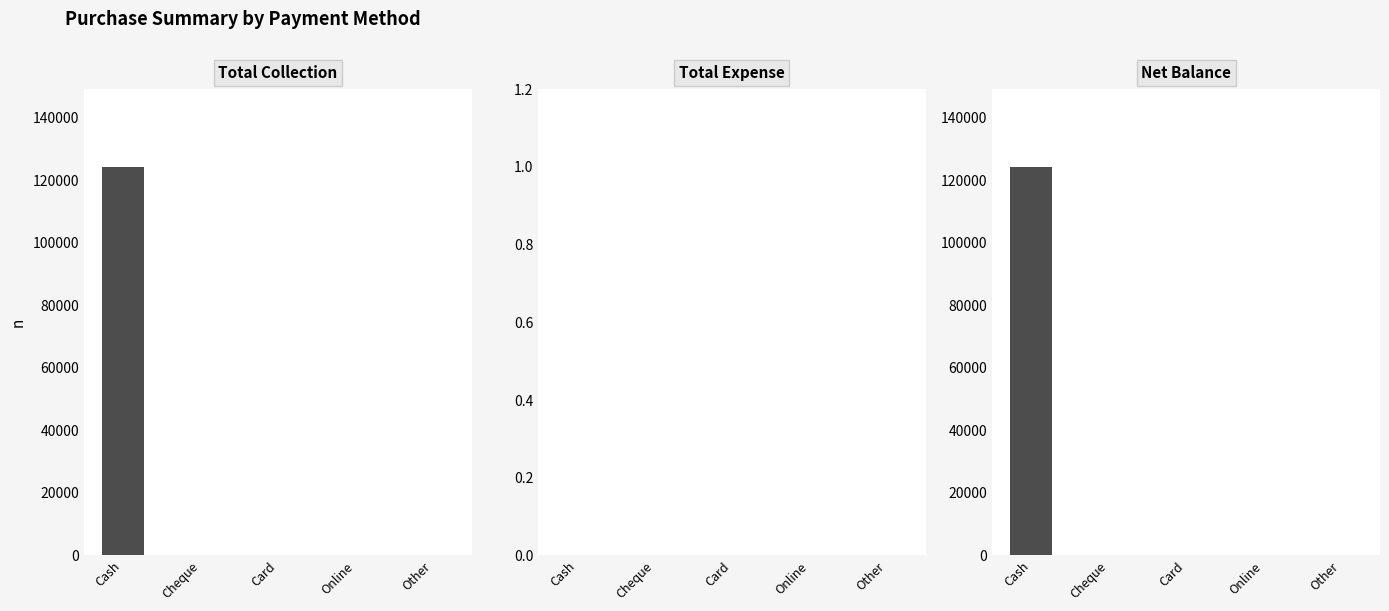

List the series in order of their peak value, lowest first.

Total Expense, Total Collection, Net Balance